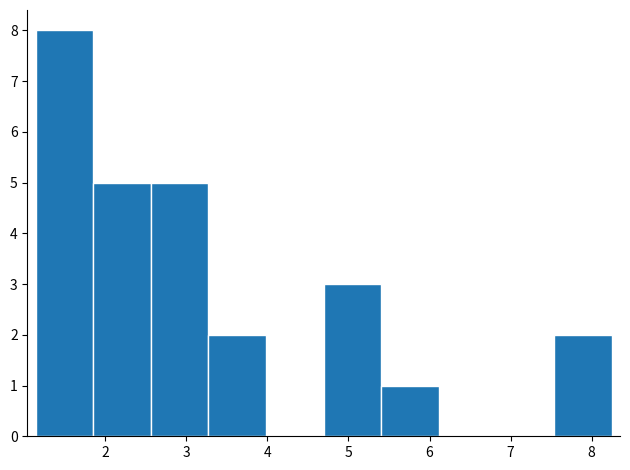

Reading left to right, transcribe this chart: for each bar, give the range it covers on the x-axis and its height. Neither the bar edges nor the heights are printed on the chart, so give them approximately, as read against the axes.

1.1 to 1.9: 8
1.9 to 2.6: 5
2.6 to 3.3: 5
3.3 to 4.0: 2
4.0 to 4.7: 0
4.7 to 5.4: 3
5.4 to 6.1: 1
6.1 to 6.8: 0
6.8 to 7.5: 0
7.5 to 8.3: 2